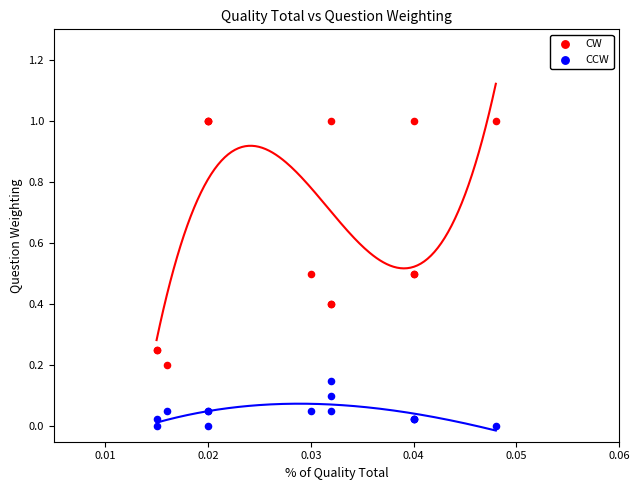

Which series contains the lowest Y value?

CCW